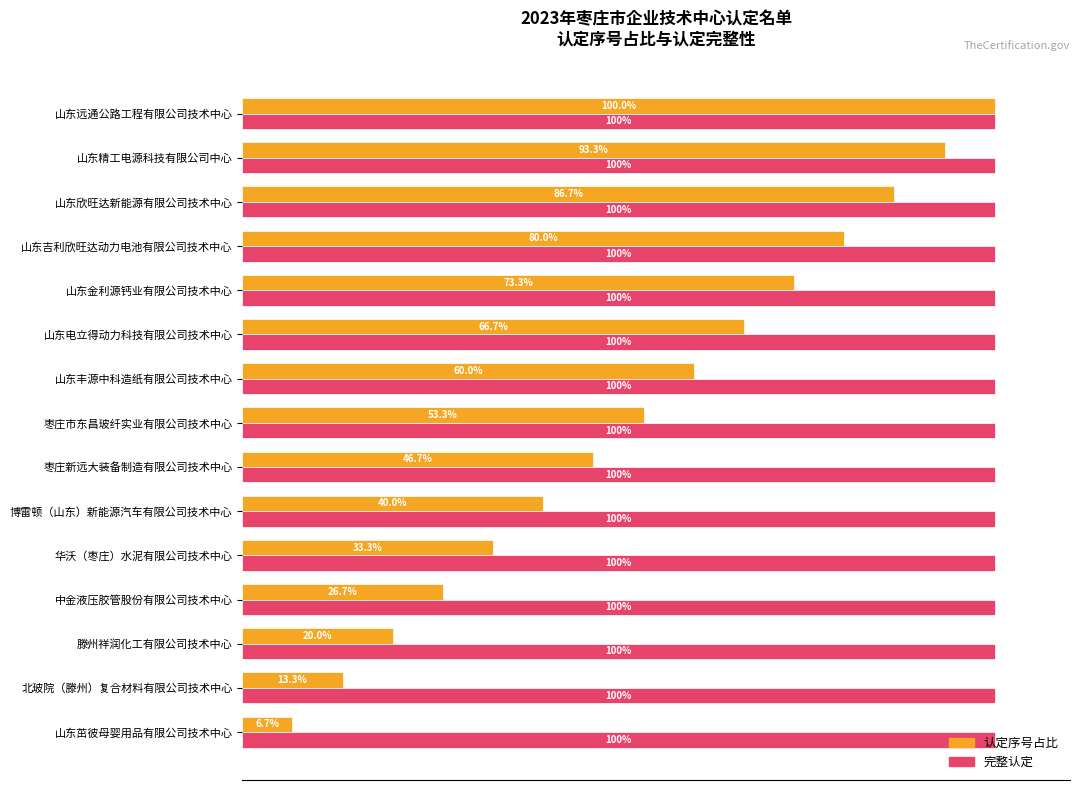

Is the value of 认定序号占比 at 枣庄新远大装备制造有限公司技术中心 greater than the value of 完整认定 at 滕州祥润化工有限公司技术中心?

No